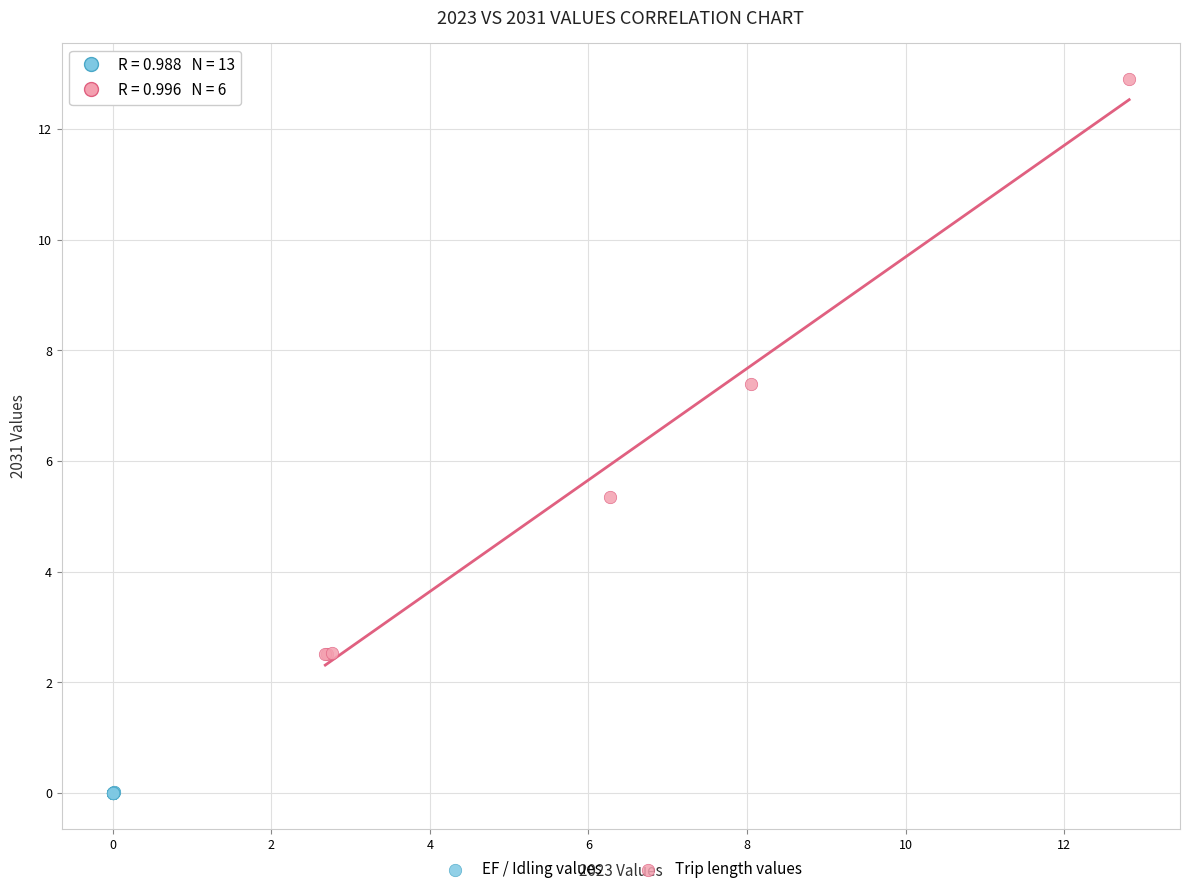

Which series reaches the maximum Y coordinate?

Trip length values